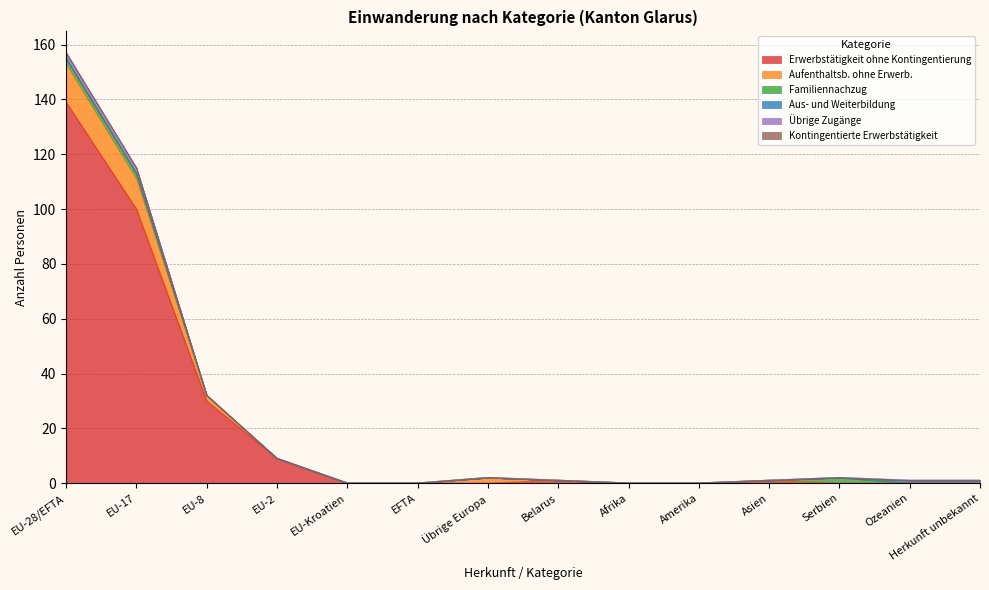

Which category has the lowest value in the Familiennachzug series?

EU-8